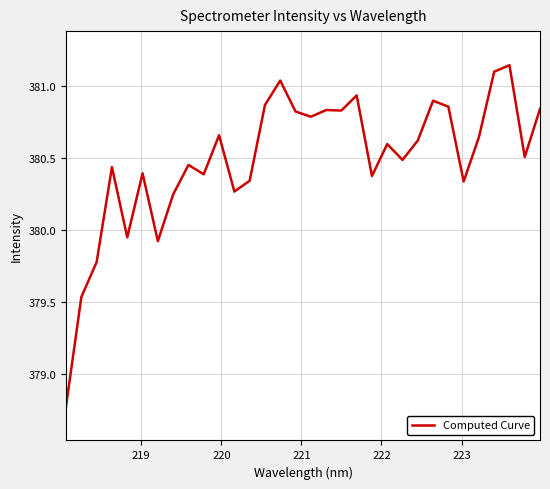

What is the smallest value displayed?

378.8